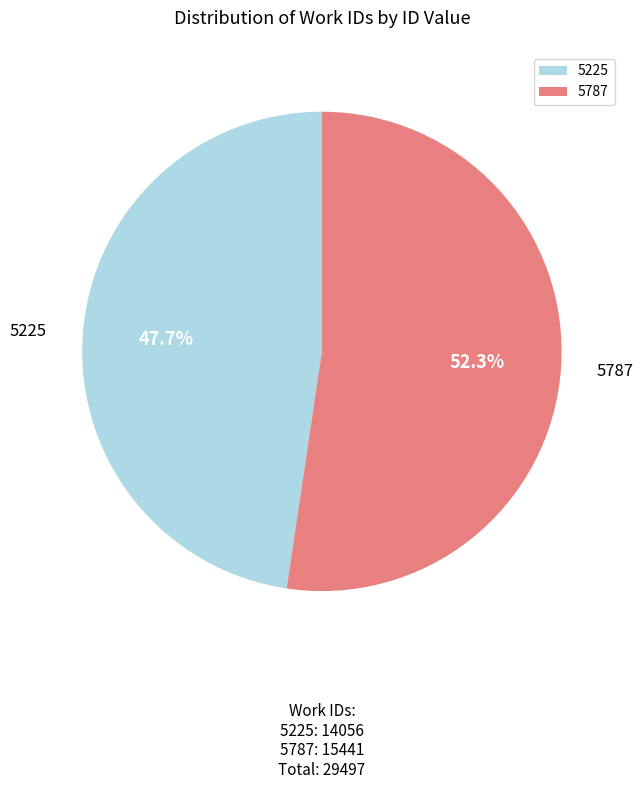

Rank the categories by value from highest to lowest.

5787, 5225